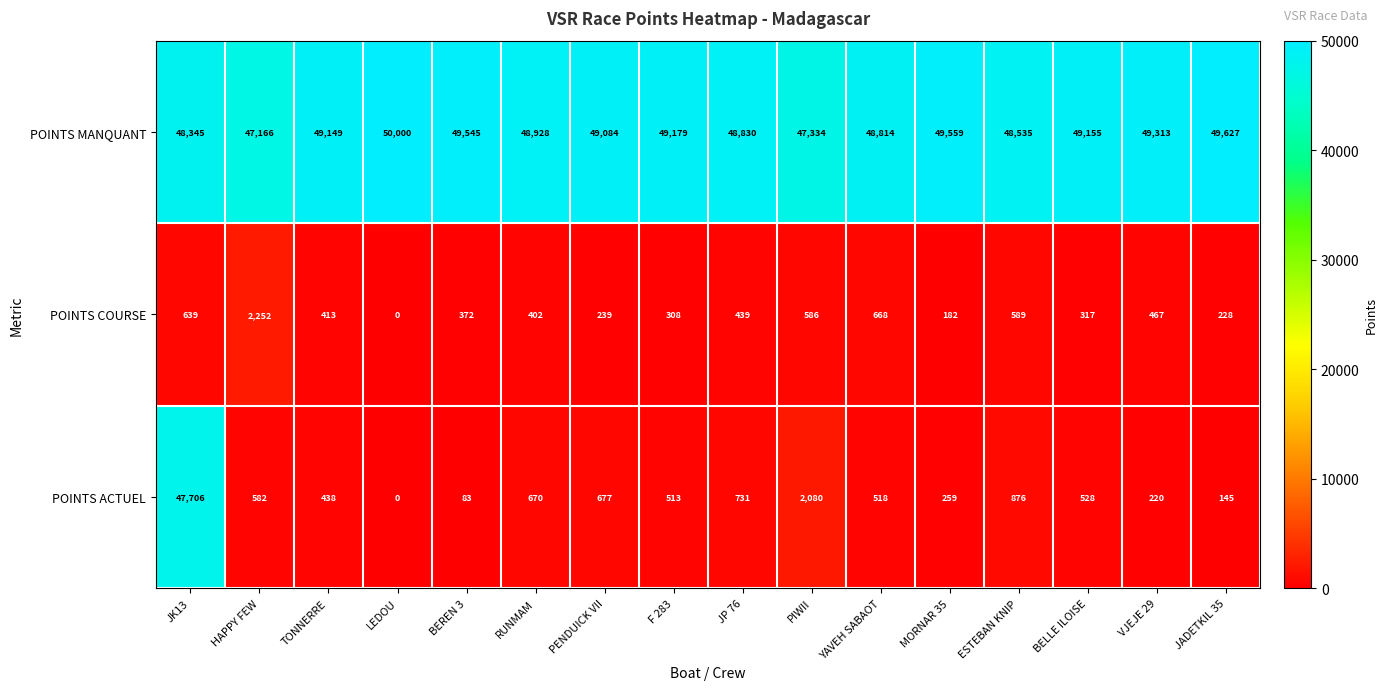

At which category does the chart reach its peak across all series?

LEDOU